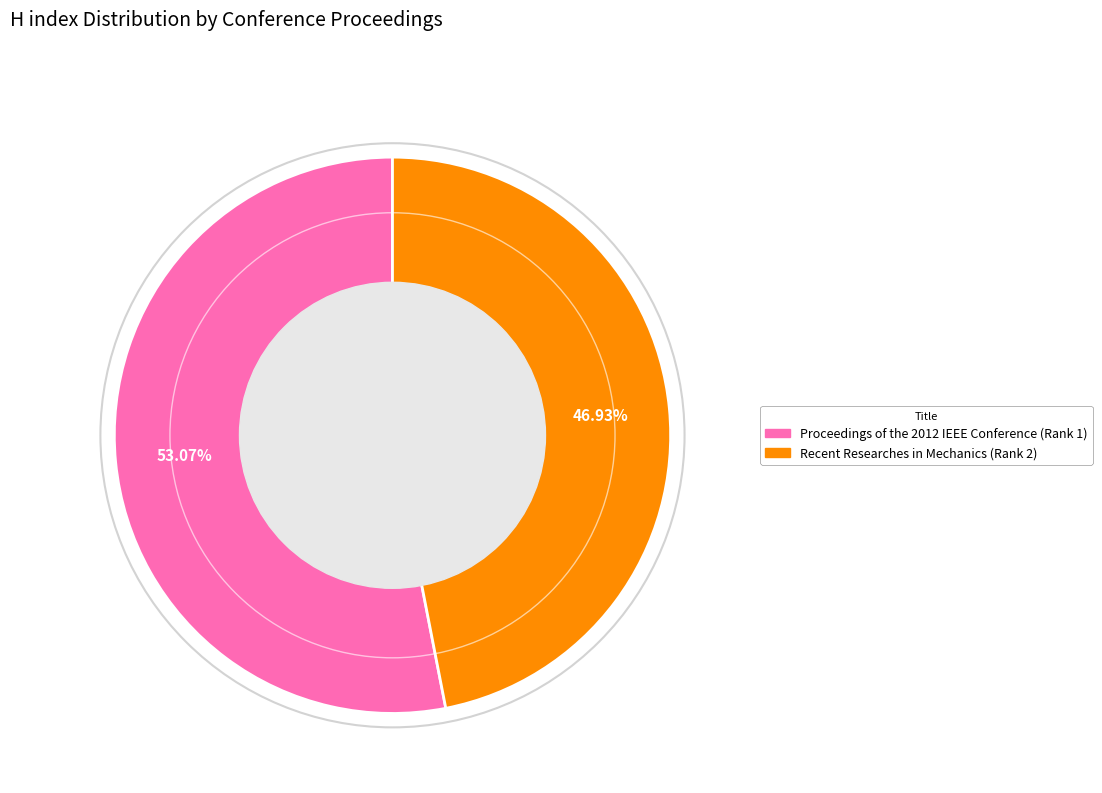

Which has a higher value, Proceedings of the 2012 IEEE Conference (Rank 1) or Recent Researches in Mechanics (Rank 2)?

Proceedings of the 2012 IEEE Conference (Rank 1)